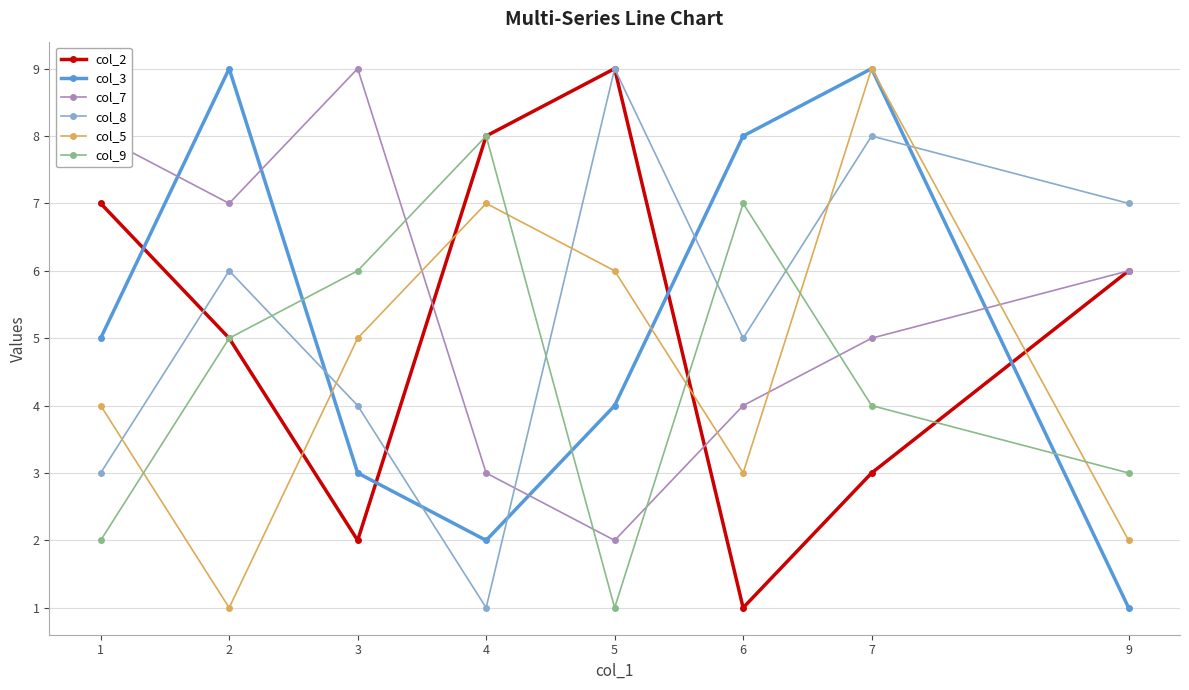

What is the value of the col_8 point at the 5th from the left?

9